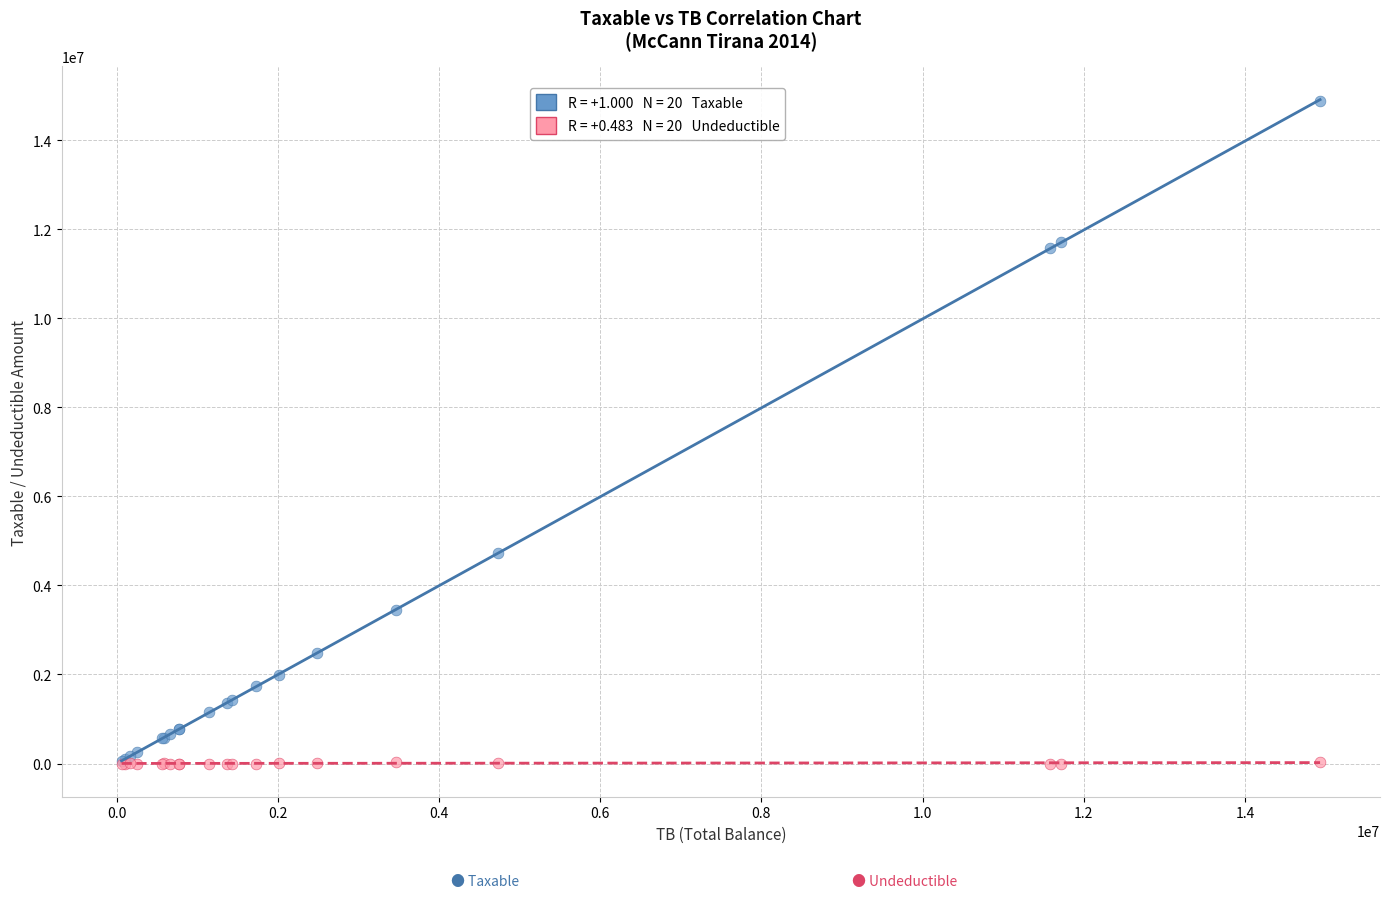

Across all series, what Y value is closest to 7443929?

4731146.9